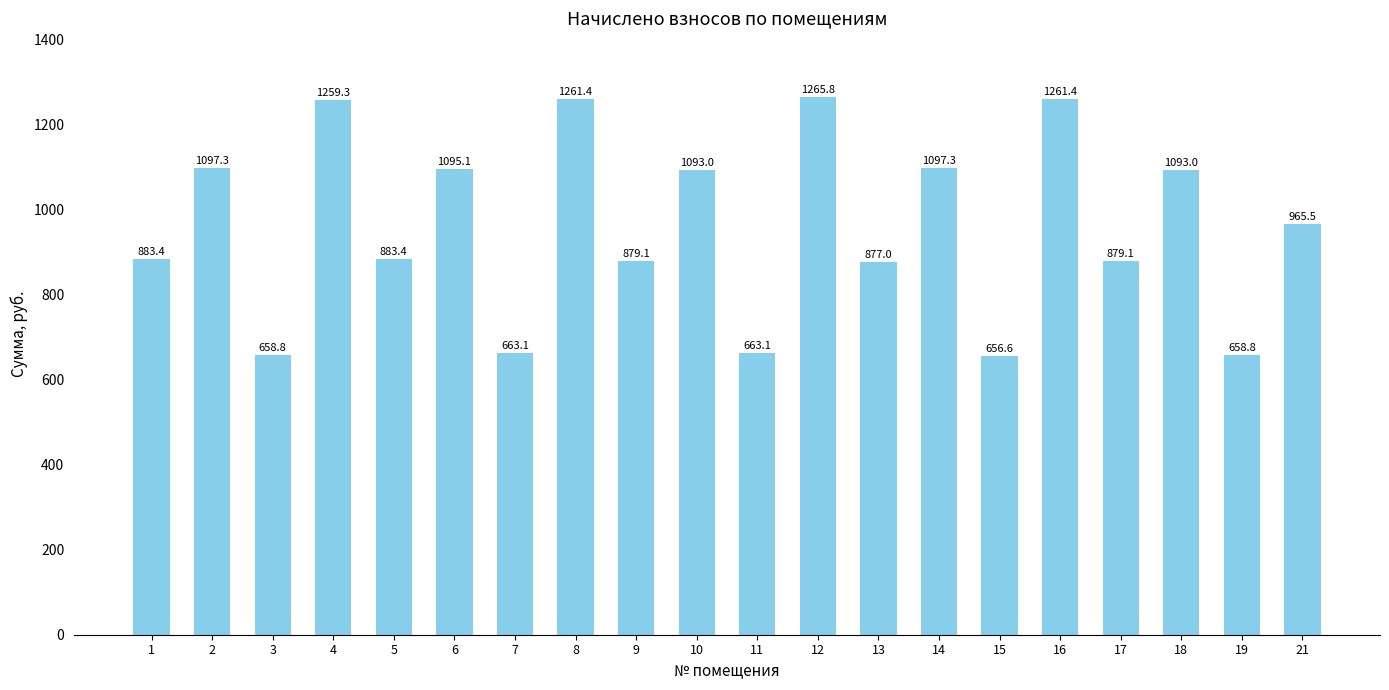

What is the value of the 6th bar from the left?

1095.1